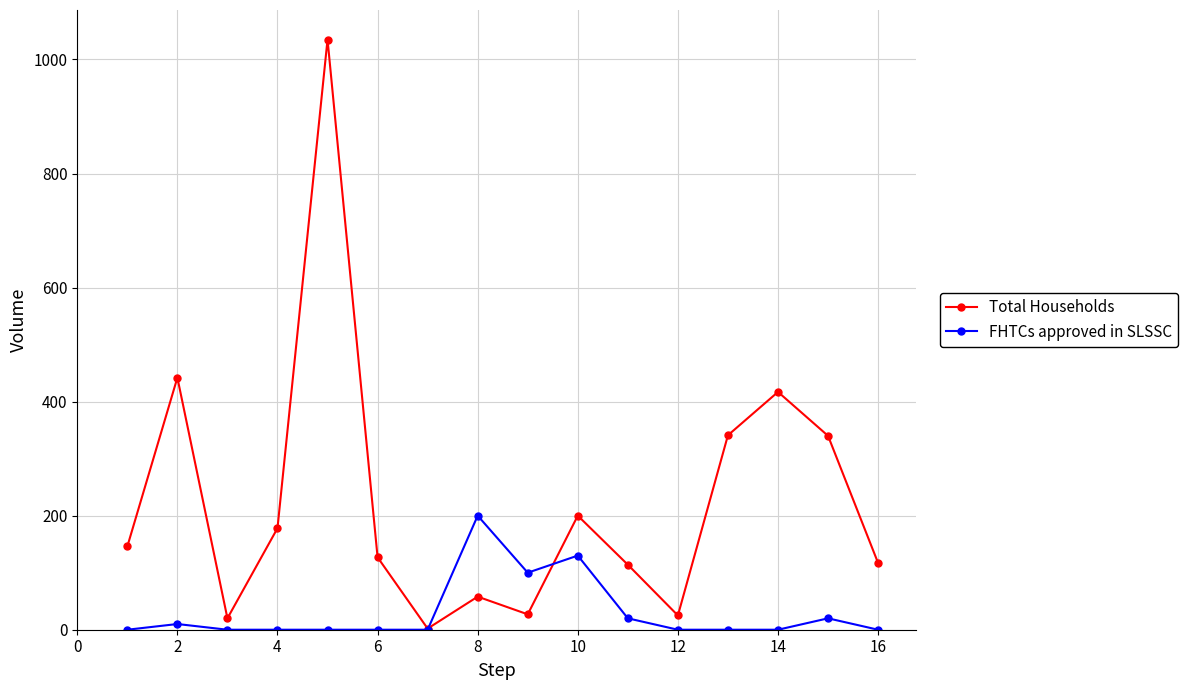

Does the chart have visible grid lines?

Yes